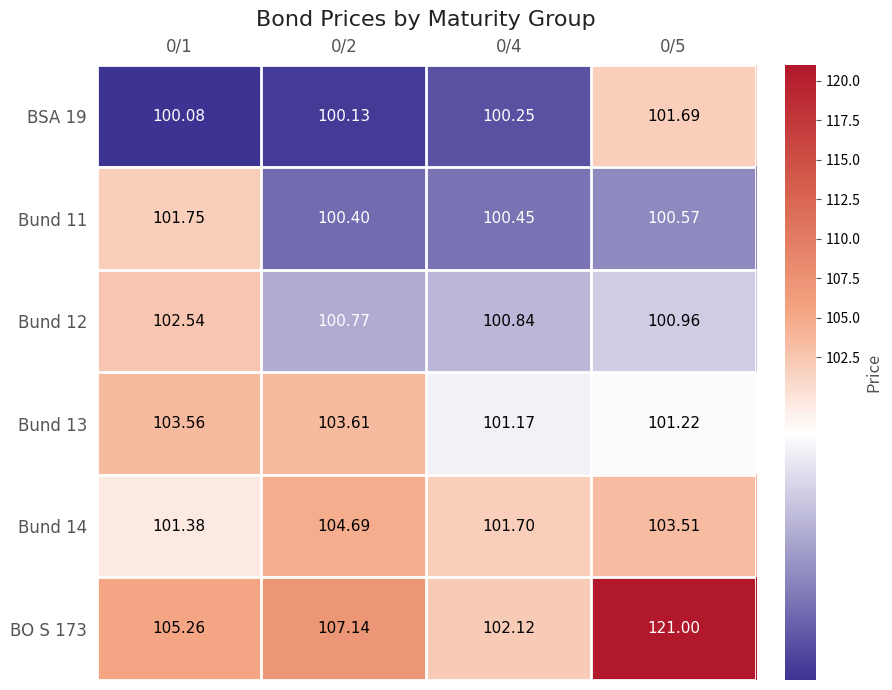

Rank the series by their maximum value, from highest to lowest.

BO S 173, Bund 14, Bund 13, Bund 12, Bund 11, BSA 19